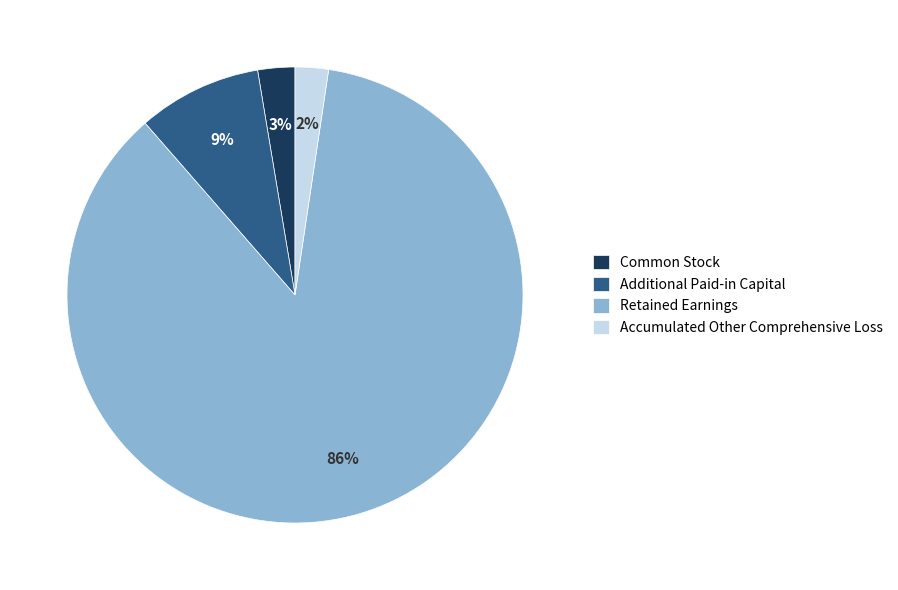

What is the majority slice?

Retained Earnings